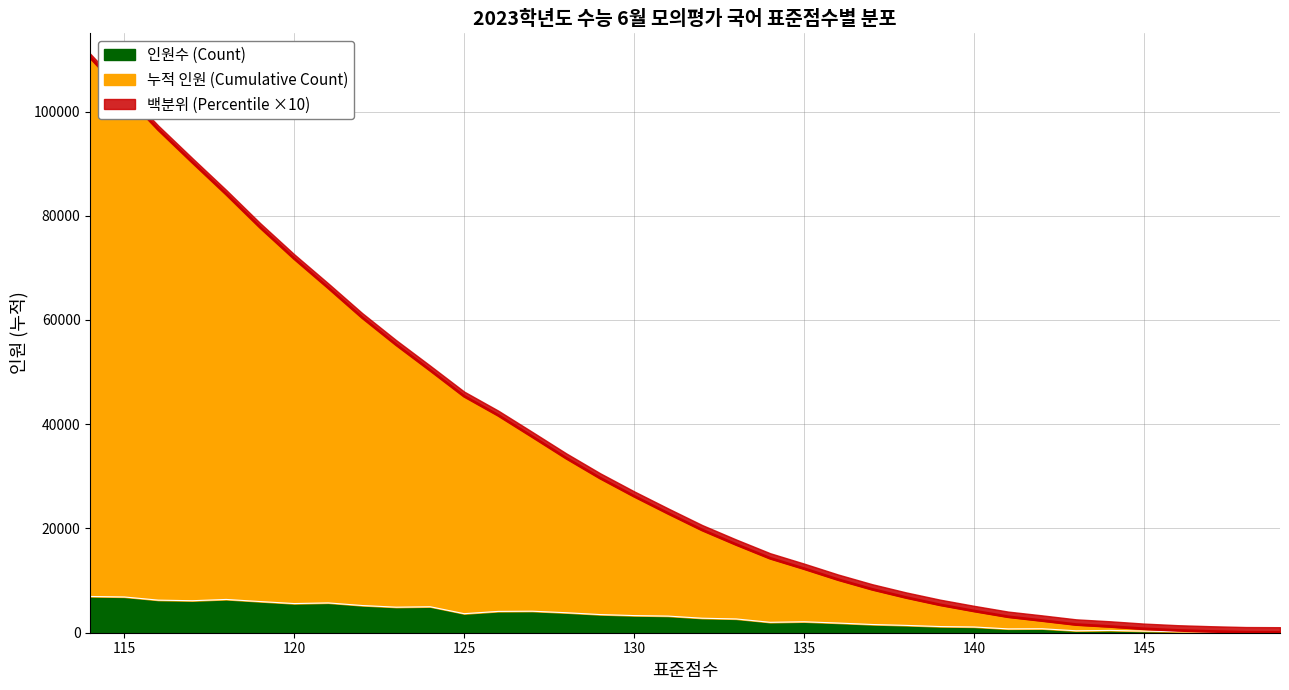

Reading right to left, what are all the values shown in this chart?

Grade 1 (Percentile): 114=73	115=74	116=76	117=78	118=79	119=81	120=82	121=84	122=85	123=87	124=88	125=89	126=90	127=91	128=92	129=93	130=94	131=95	132=95	133=96	134=97	135=97	136=98	137=98	138=98	139=99	140=99	141=99	142=100	143=100	144=100	145=100	146=100	147=100	148=100	149=100
Count: 114=6951	115=6861	116=6250	117=6140	118=6385	119=5978	120=5593	121=5719	122=5218	123=4901	124=4984	125=3652	126=4088	127=4127	128=3836	129=3481	130=3287	131=3189	132=2781	133=2643	134=1997	135=2101	136=1855	137=1577	138=1404	139=1183	140=1103	141=736	142=762	143=372	144=443	145=310	146=199	147=155	148=28	149=59
Cumulative Count: 114=110348	115=103397	116=96536	117=90286	118=84146	119=77761	120=71783	121=66190	122=60471	123=55253	124=50352	125=45368	126=41716	127=37628	128=33501	129=29665	130=26184	131=22897	132=19708	133=16927	134=14284	135=12287	136=10186	137=8331	138=6754	139=5350	140=4167	141=3064	142=2328	143=1566	144=1194	145=751	146=441	147=242	148=87	149=59